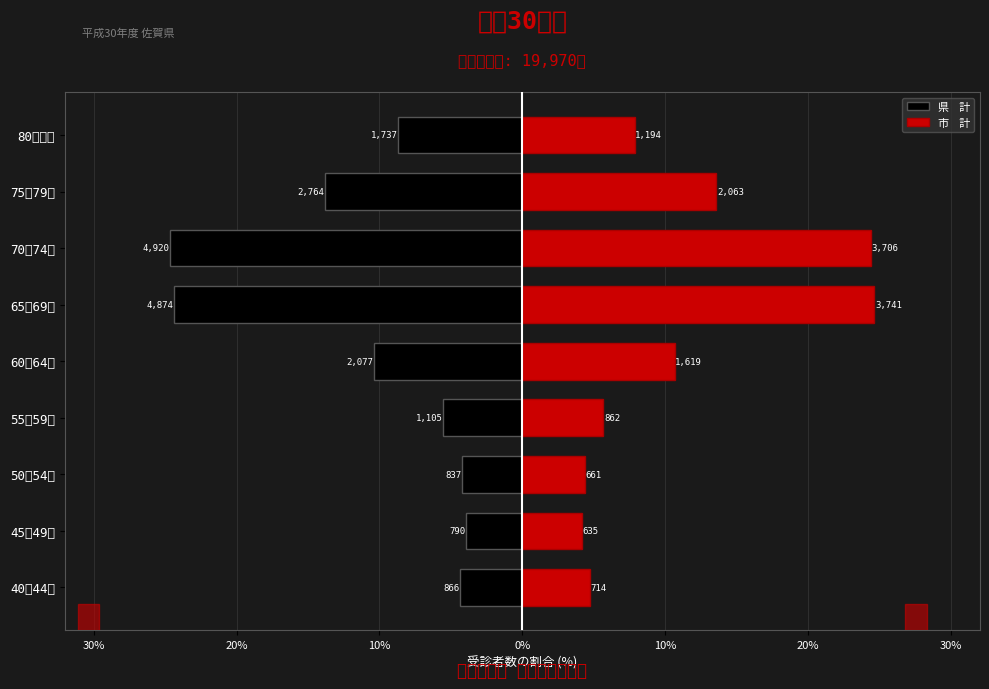

Between 50～54歳 and 55～59歳, which series saw the biggest shift?

県    計